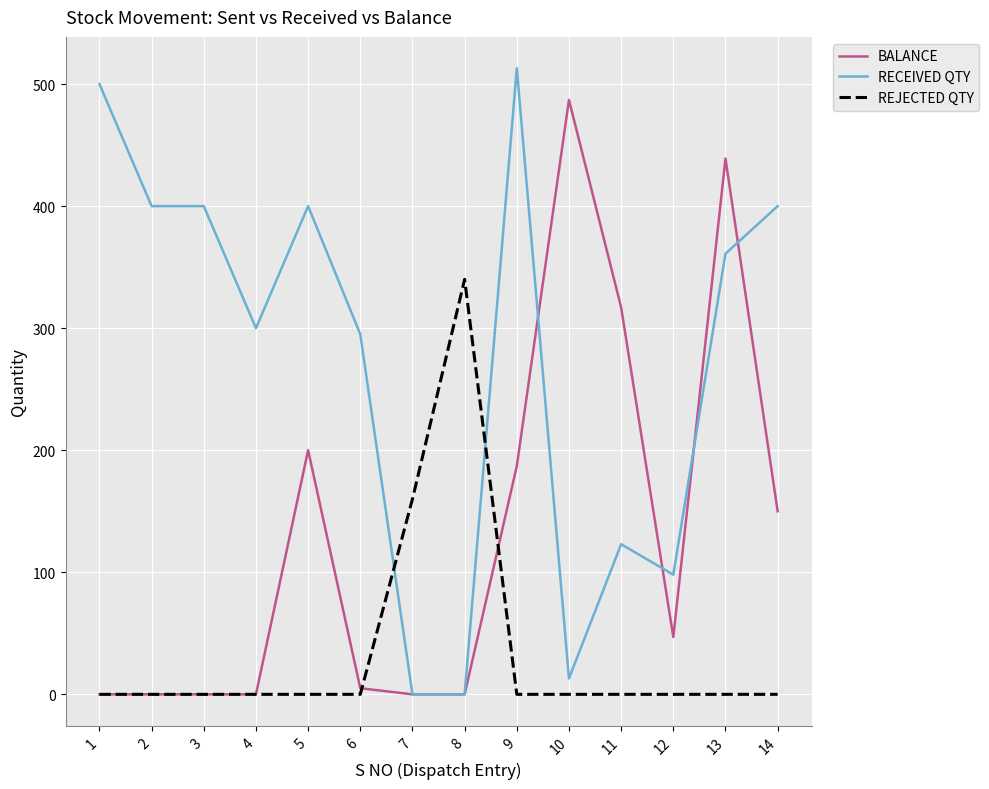

Reading left to right, list all the values displayed in this chart.

BALANCE: 0	0	0	0	200	5	0	0	187	487	317	47	439	150
RECEIVED QTY: 500	400	400	300	400	295	0	0	513	13	123	98	361	400
REJECTED QTY: 0	0	0	0	0	0	160	340	0	0	0	0	0	0